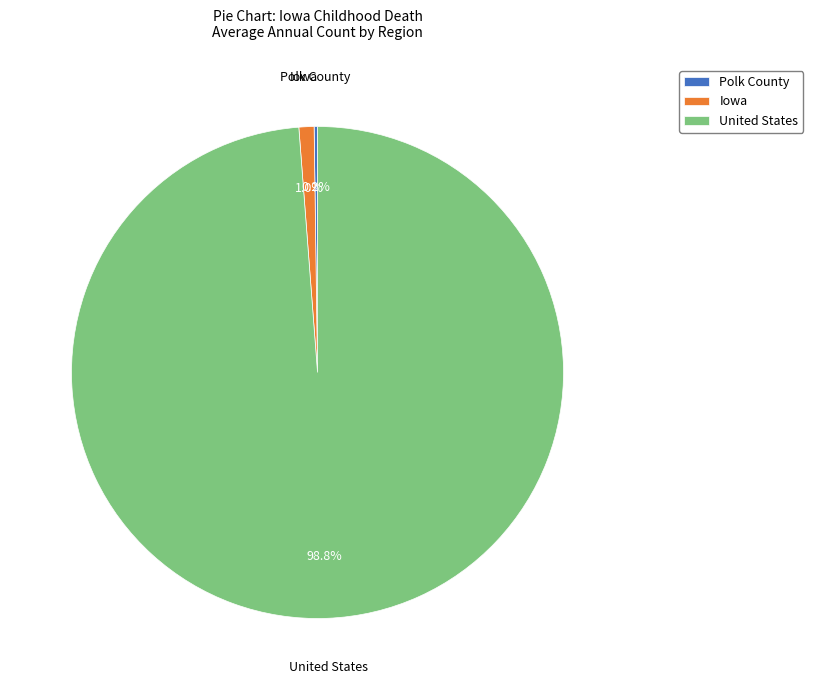

Do Iowa and United States together represent more than half of the pie?

Yes